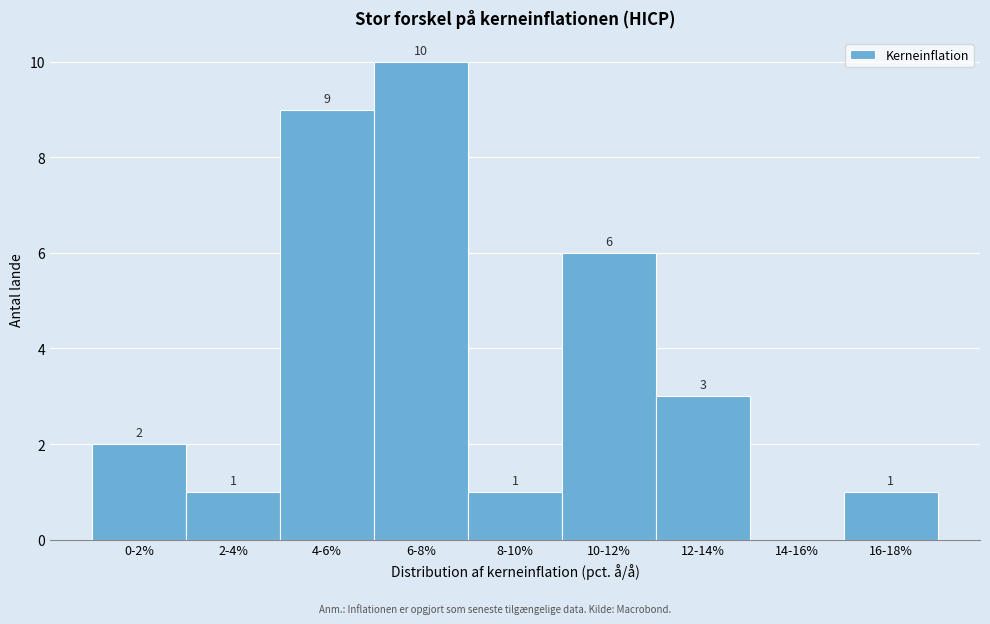

Reading left to right, transcribe all the data shown in this chart.

0-2%=2	2-4%=1	4-6%=9	6-8%=10	8-10%=1	10-12%=6	12-14%=3	14-16%=0	16-18%=1